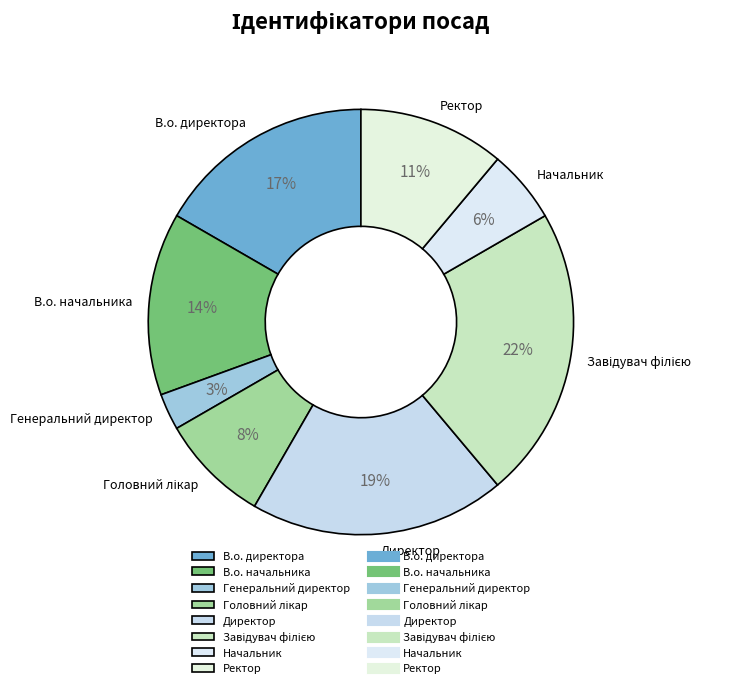

Does any single category account for the majority?

No